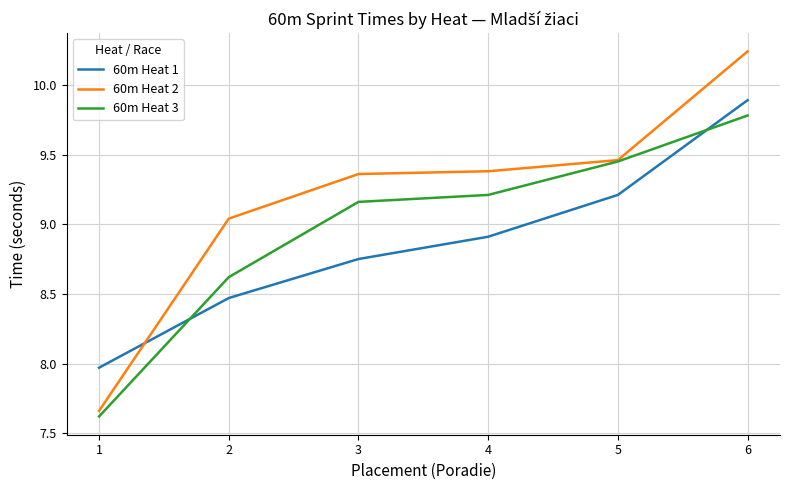

True or false: 60m Heat 2 and 60m Heat 1 cross at least once.

True